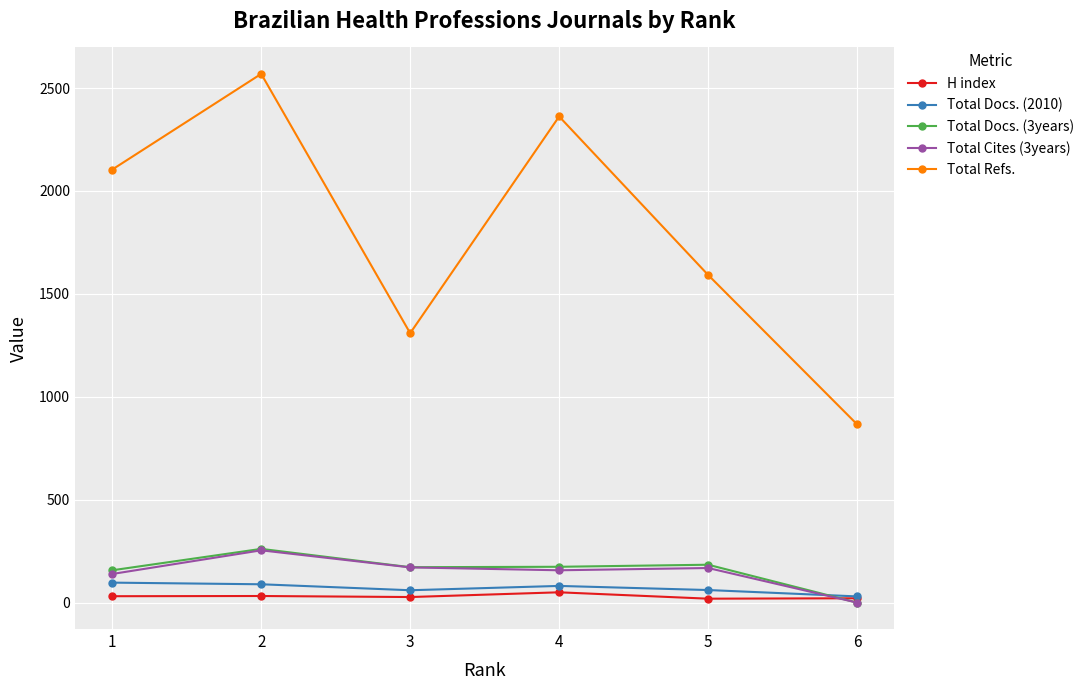

Does the chart display data point markers on the line(s)?

Yes